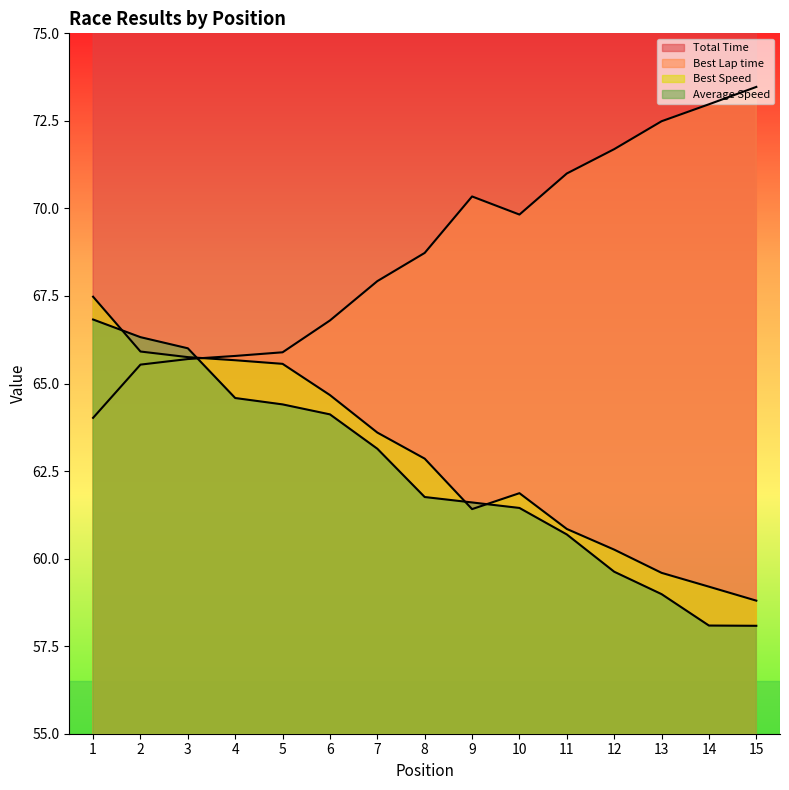

What is the total value across all series at 3?

524.7